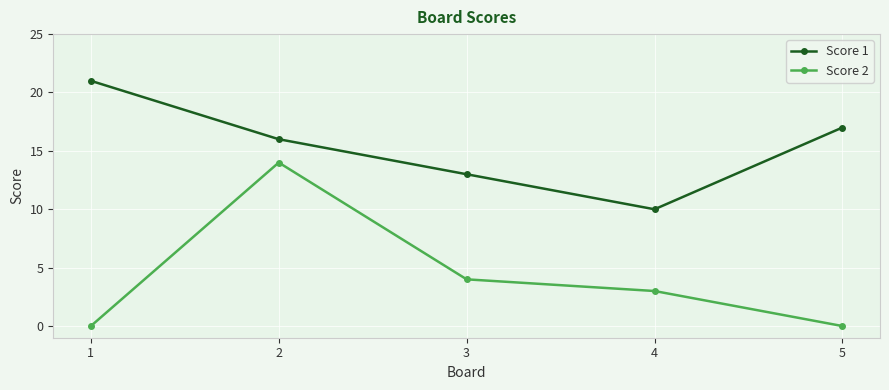

What are all the series names shown in the legend?

Score 1, Score 2